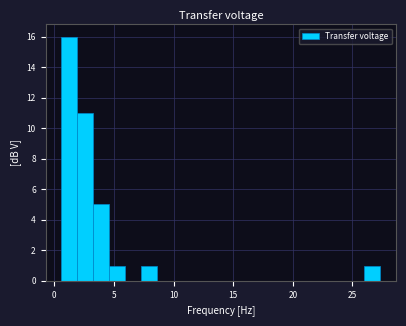

Around what value on the x-axis is the tallest bar? Give the approximate position of its centre, as read against the axis.

1.5